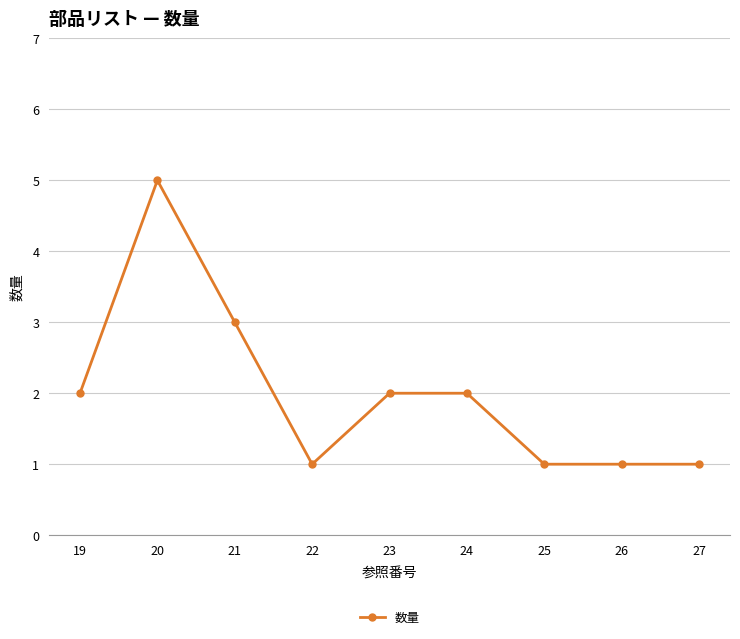

What is the difference between the values at 19 and 25?

1